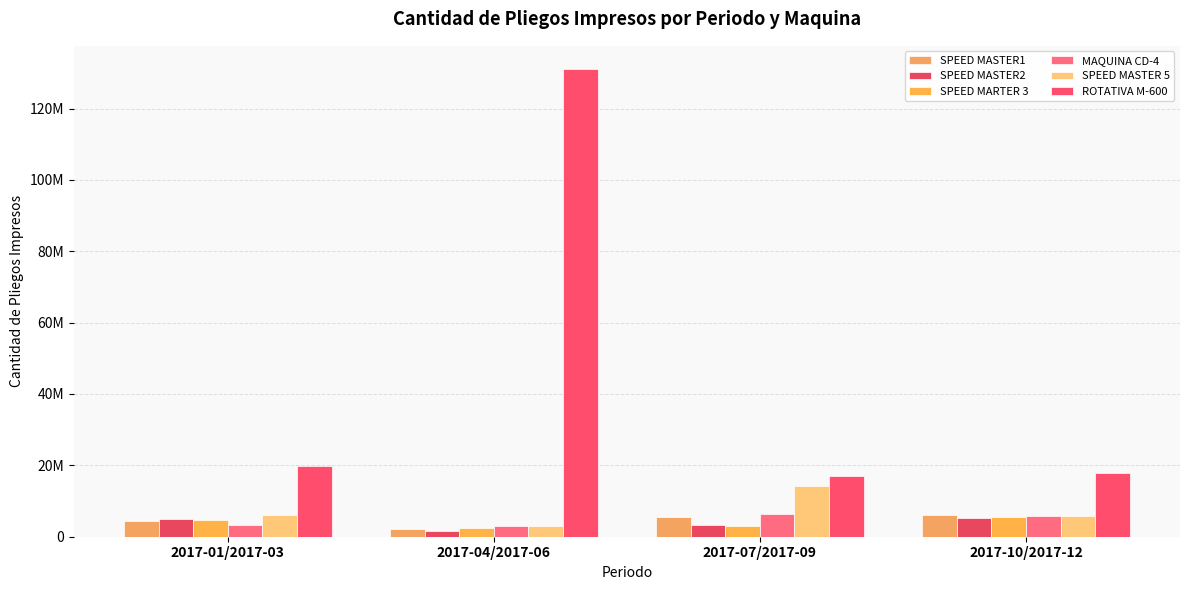

At which label does SPEED MASTER1 reach its minimum?

2017-04/2017-06